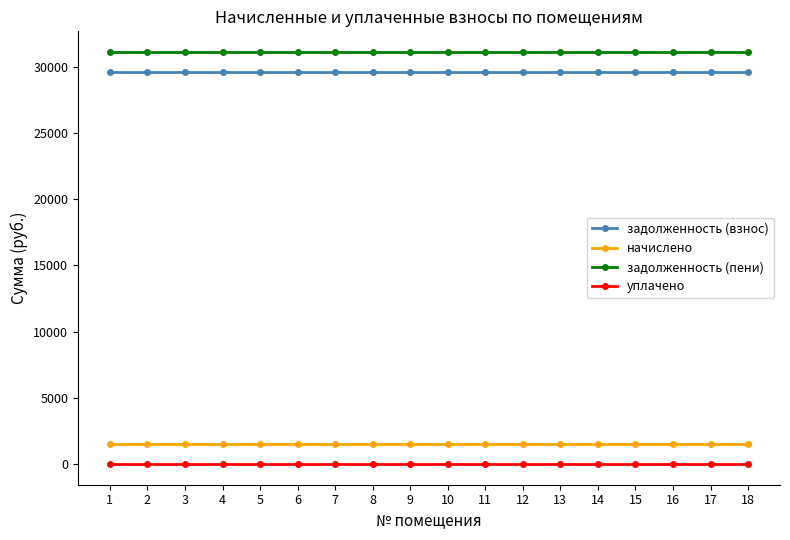

What is the sum of all задолженность (пени) values?

559950.3